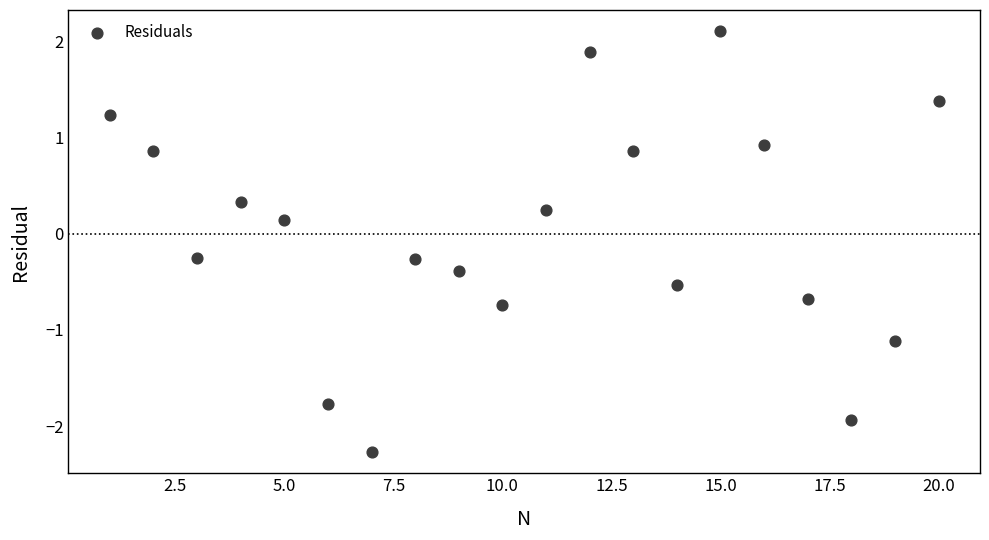

What is the range of Y values (max minus min)?

4.4